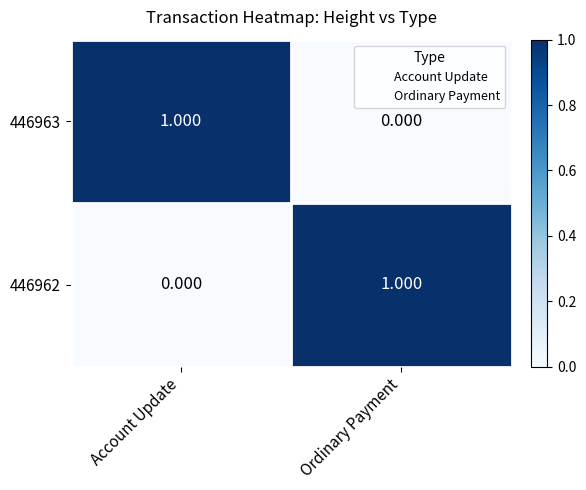

At which label is 446963 closest to 0?

Ordinary Payment